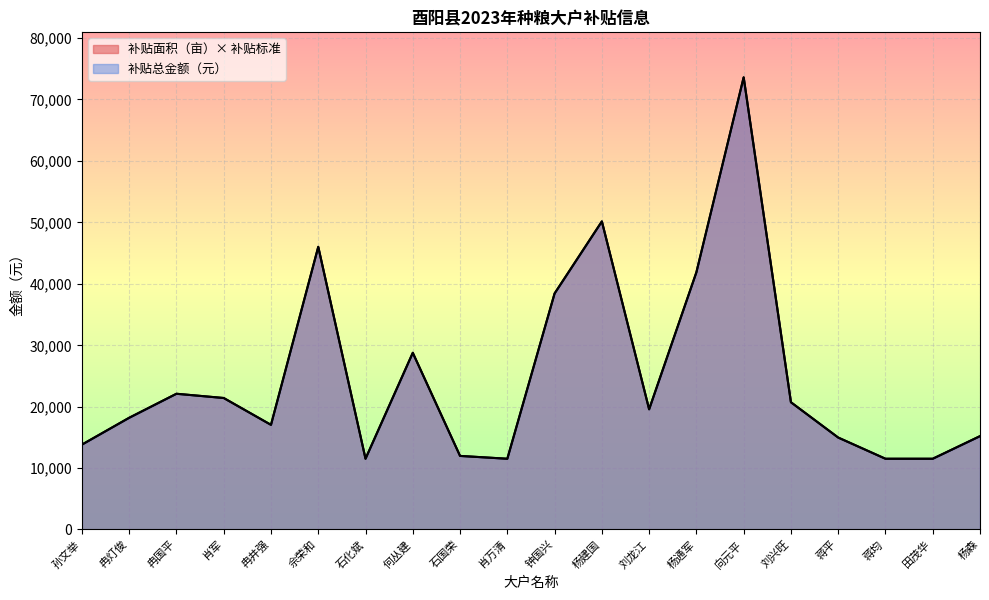

Which series changed the most between 冉灯俊 and 杨通军?

补贴面积（亩）